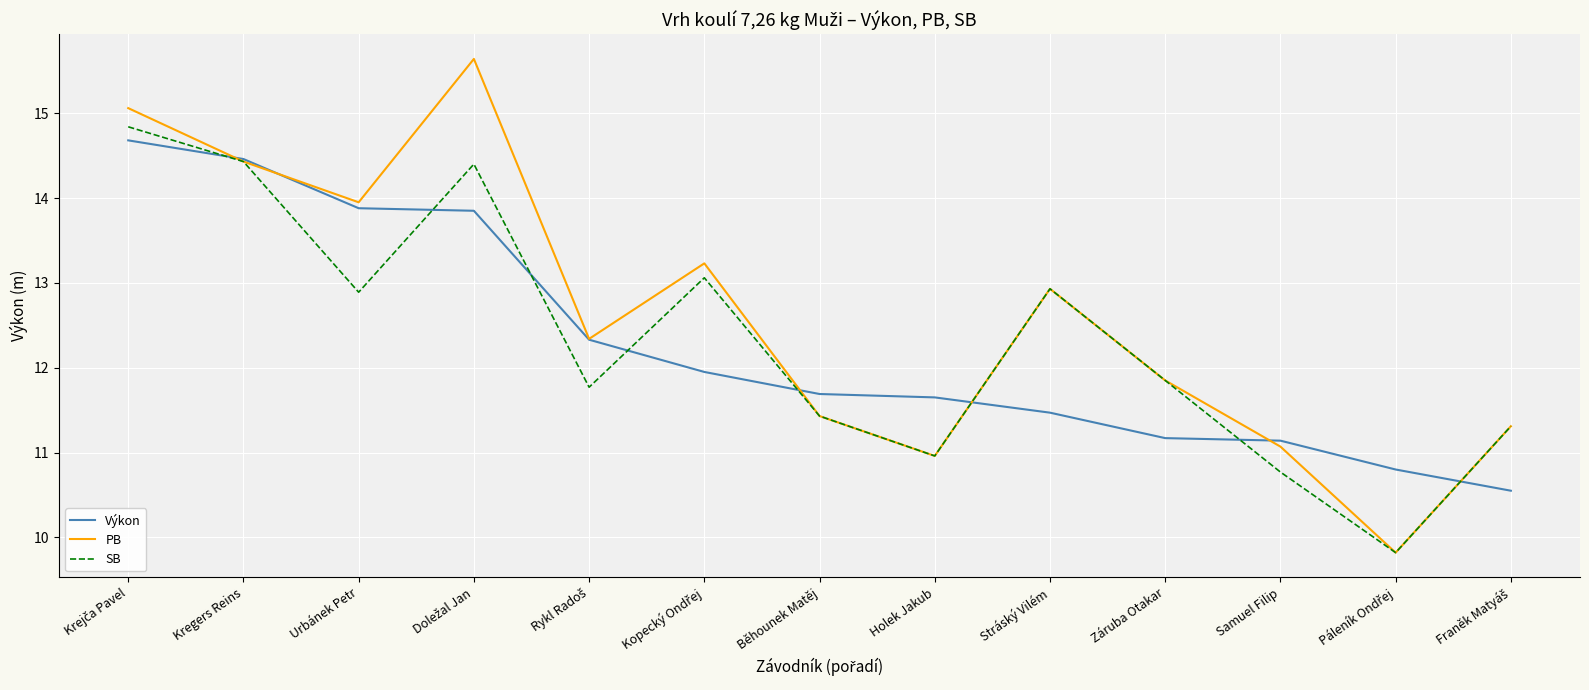

What is the minimum value shown in the chart?

9.8